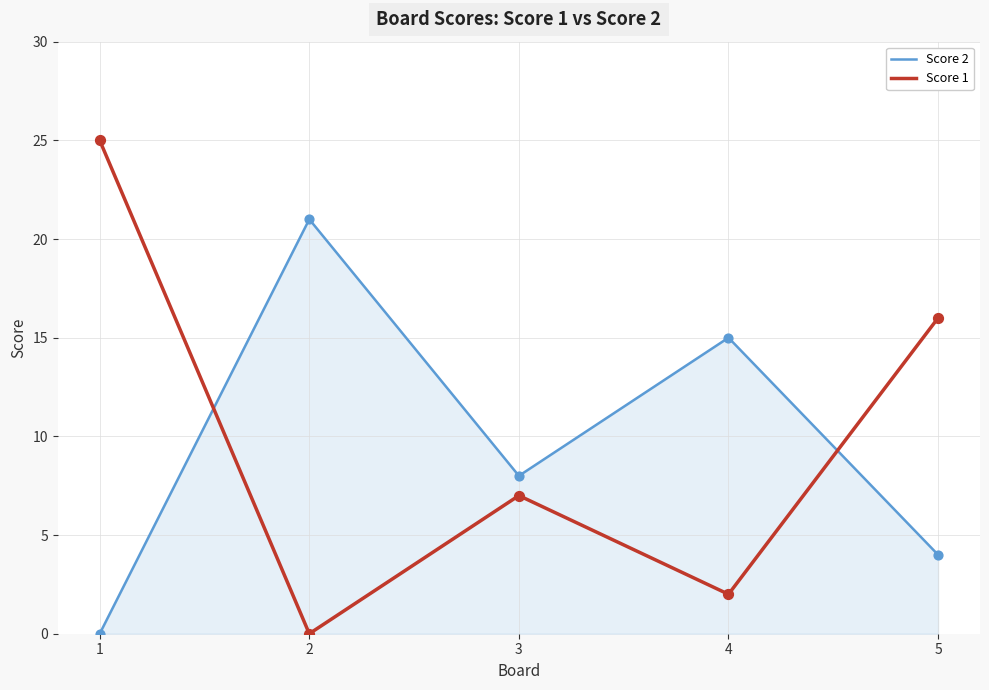

Is the value of Score 2 at 5 greater than the value of Score 1 at 4?

Yes